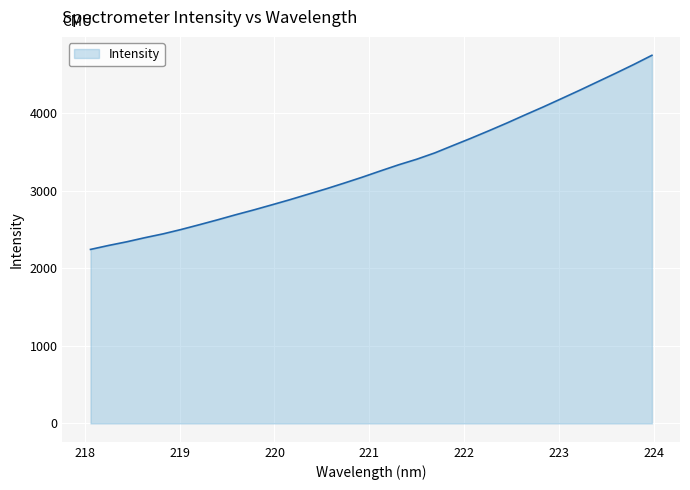

Does the chart have visible grid lines?

Yes